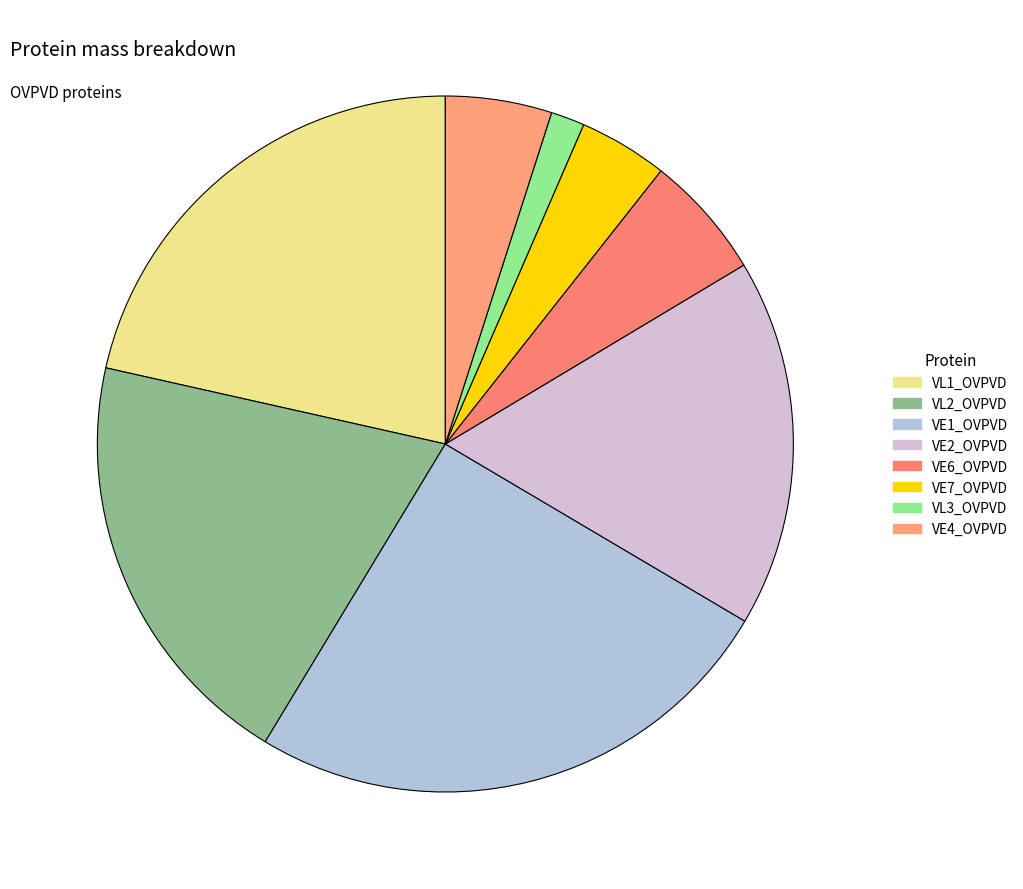

Is it true that VE7_OVPVD is 18% of the pie?

False